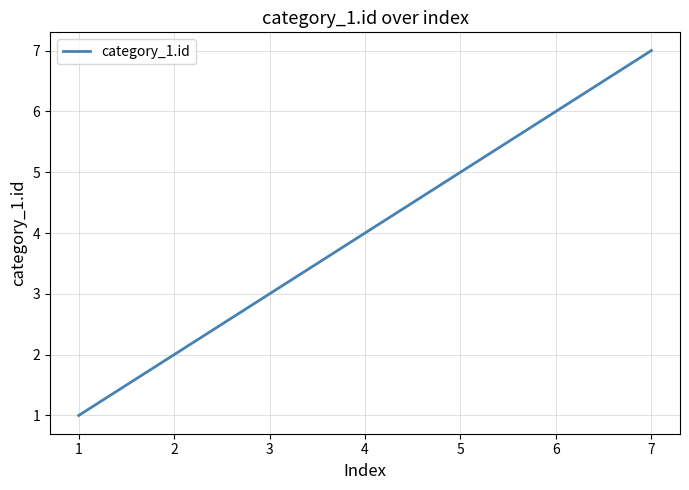

List the labels in order of value, smallest first.

1, 2, 3, 4, 5, 6, 7